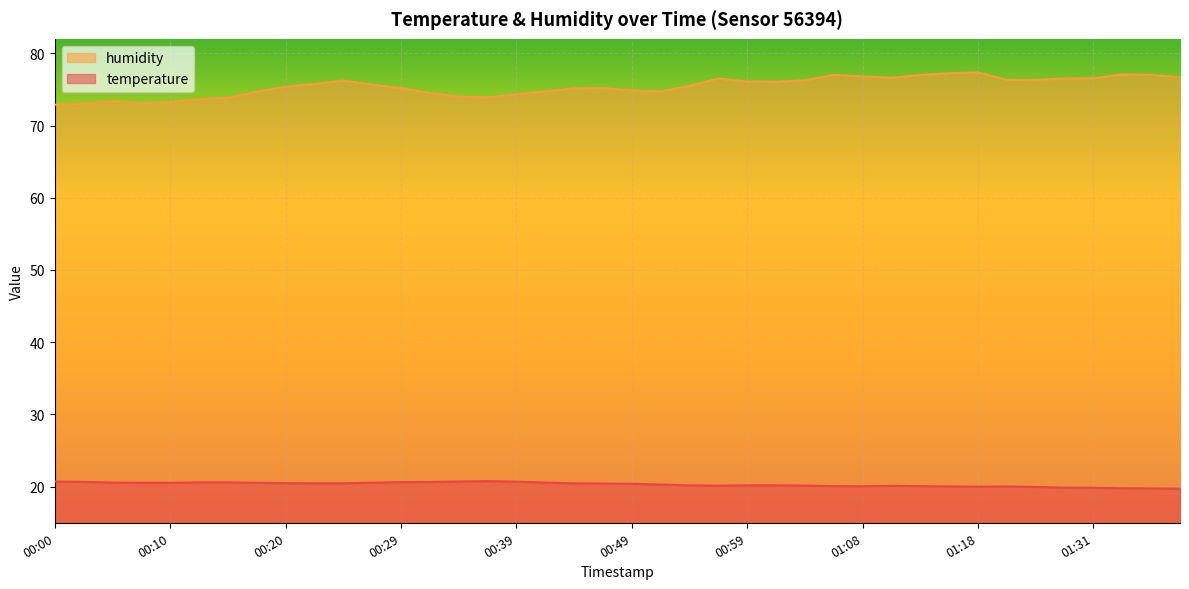

At 00:54, list the series in order from smallest to largest.

temperature, humidity